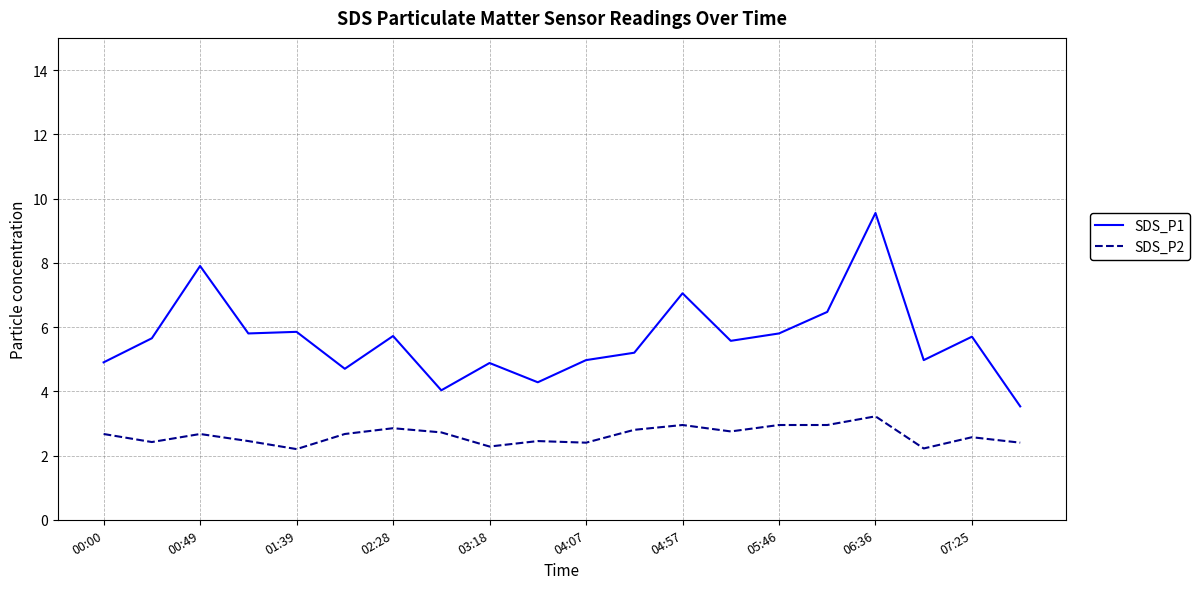

Count the number of data series in this chart.

2